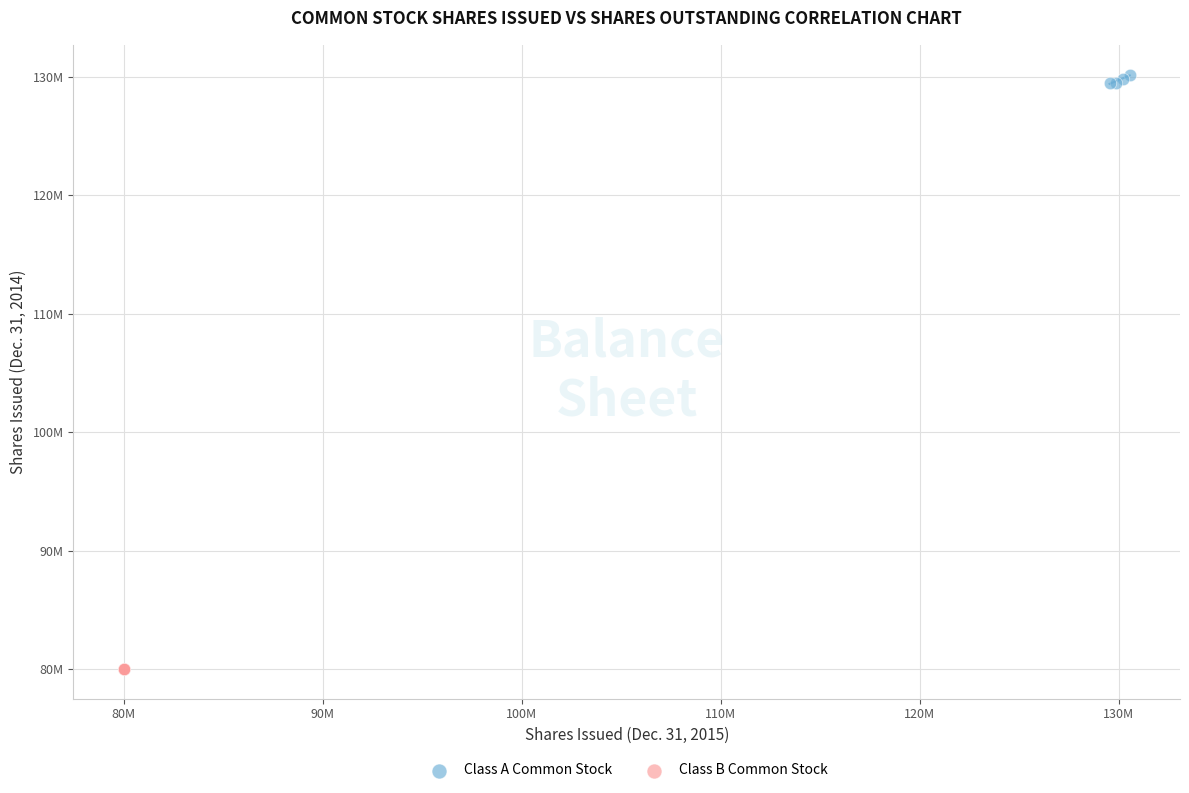

Which series reaches the minimum Y coordinate?

Class B Common Stock